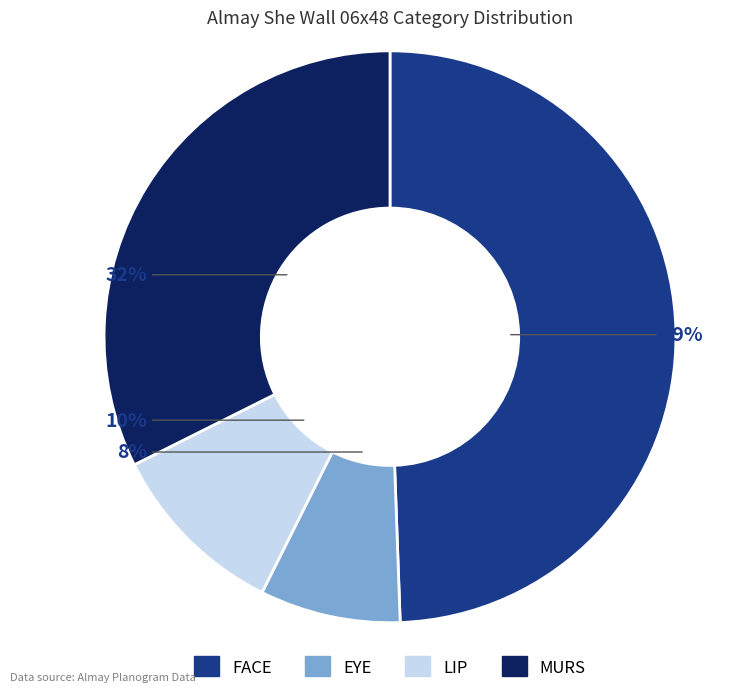

To the nearest percent, what is the average slice percentage?

25%